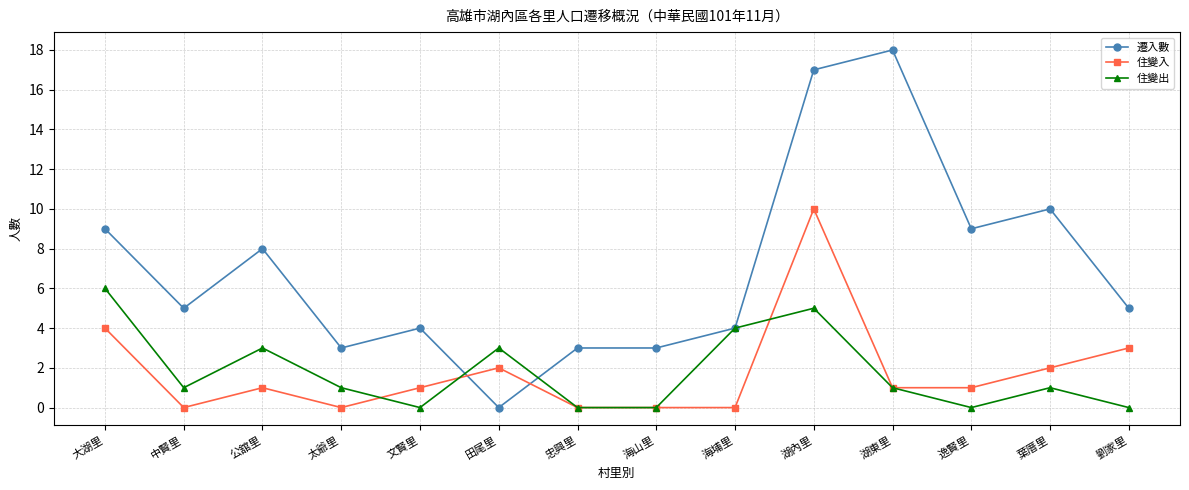

Does the chart display data point markers on the line(s)?

Yes